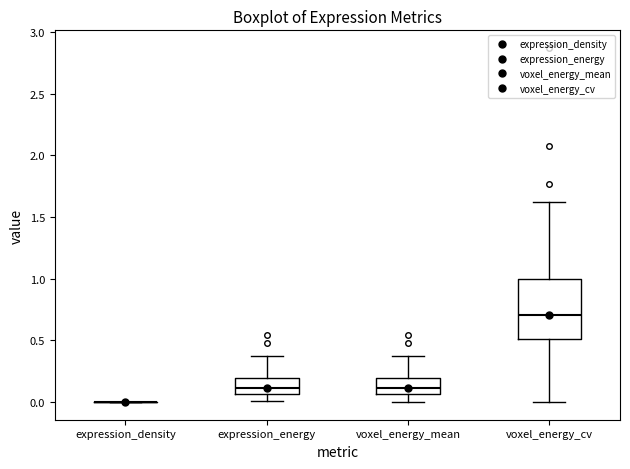

Comparing the boxes themselves (not the whiskers), which one is the tallest?

voxel_energy_cv